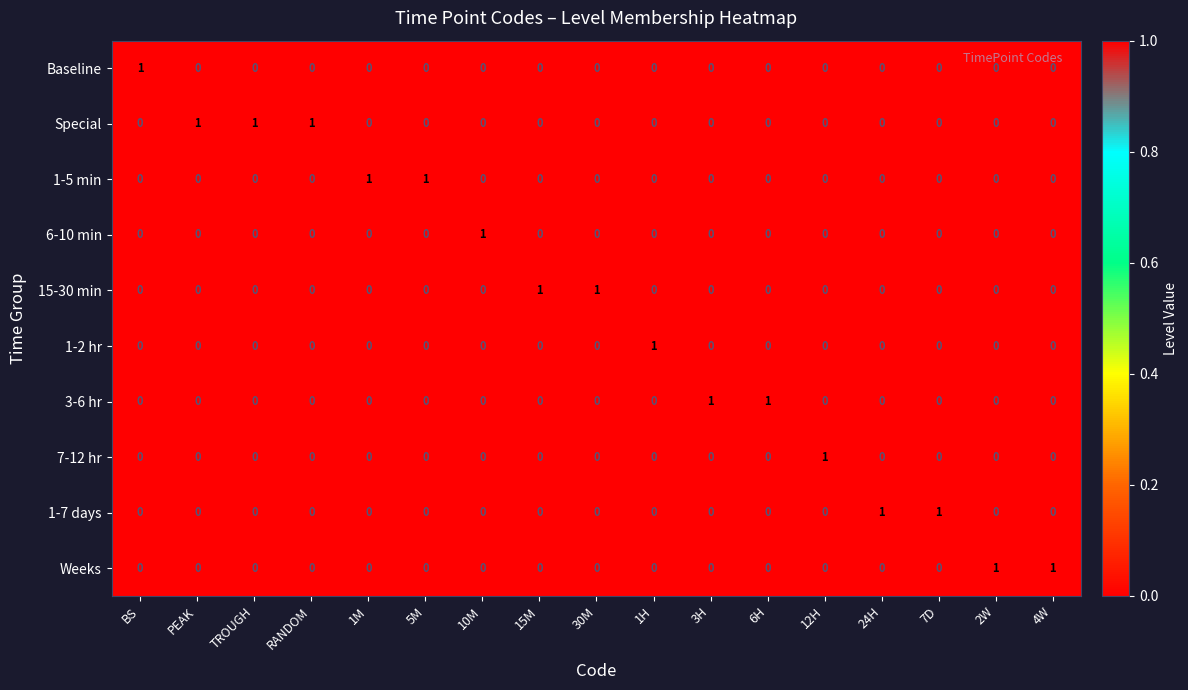

What is the sum of all Special values?

3